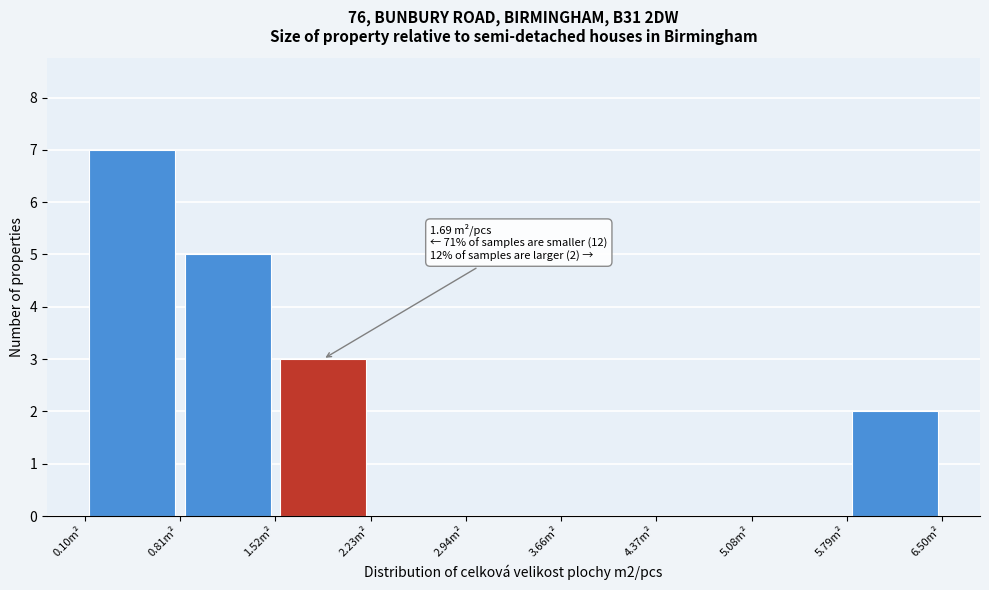

Which range on the x-axis has the tallest bar?

0.1 to 0.8